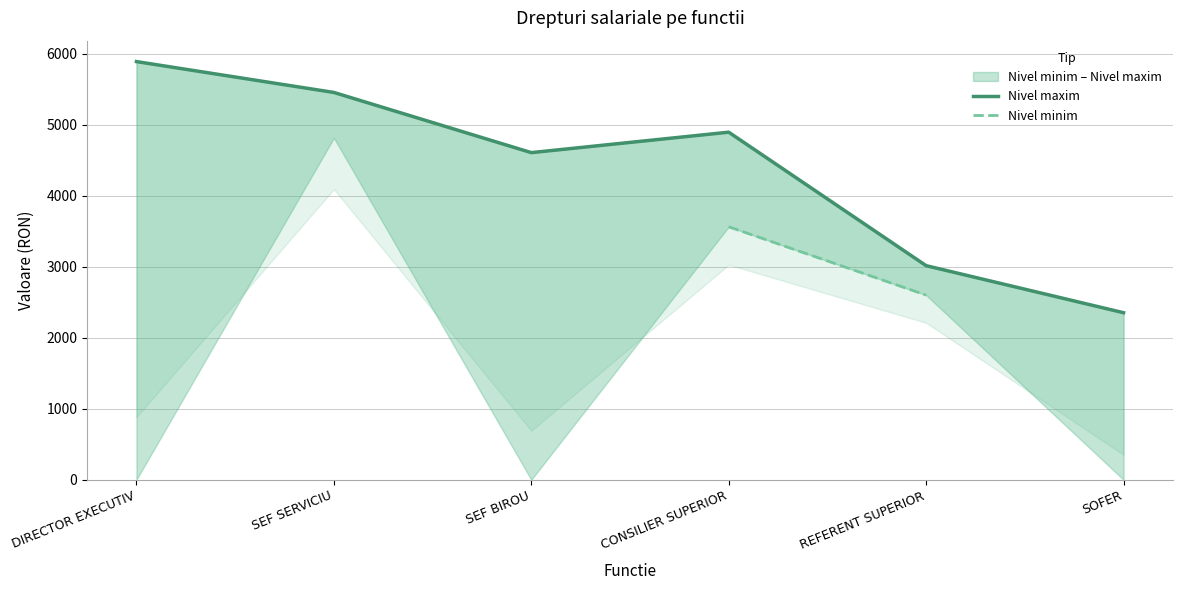

What are all the series names shown in the legend?

Nivel maxim, Nivel minim